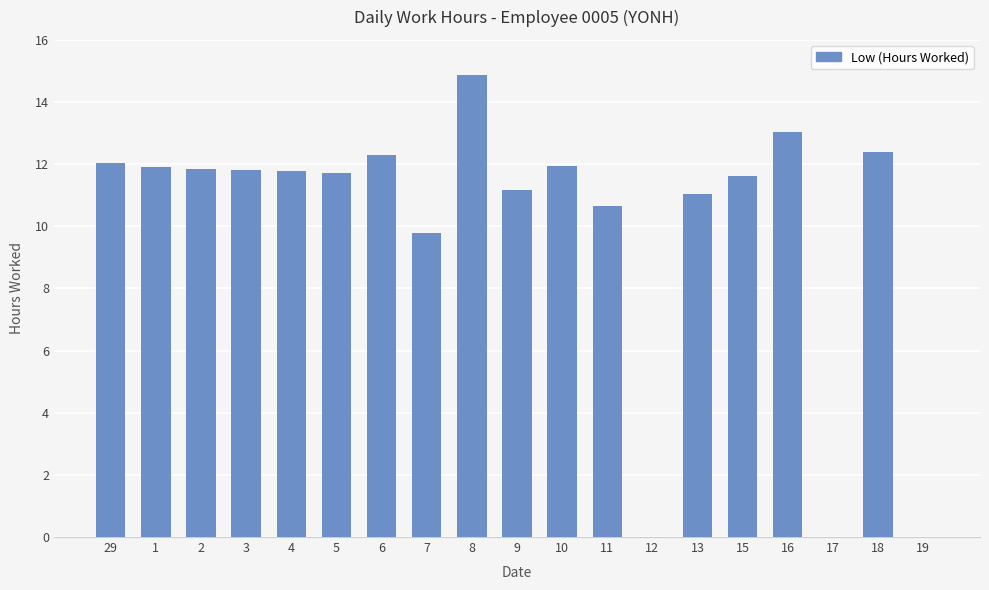

What is the change in value from 2 to 17?

-11.9